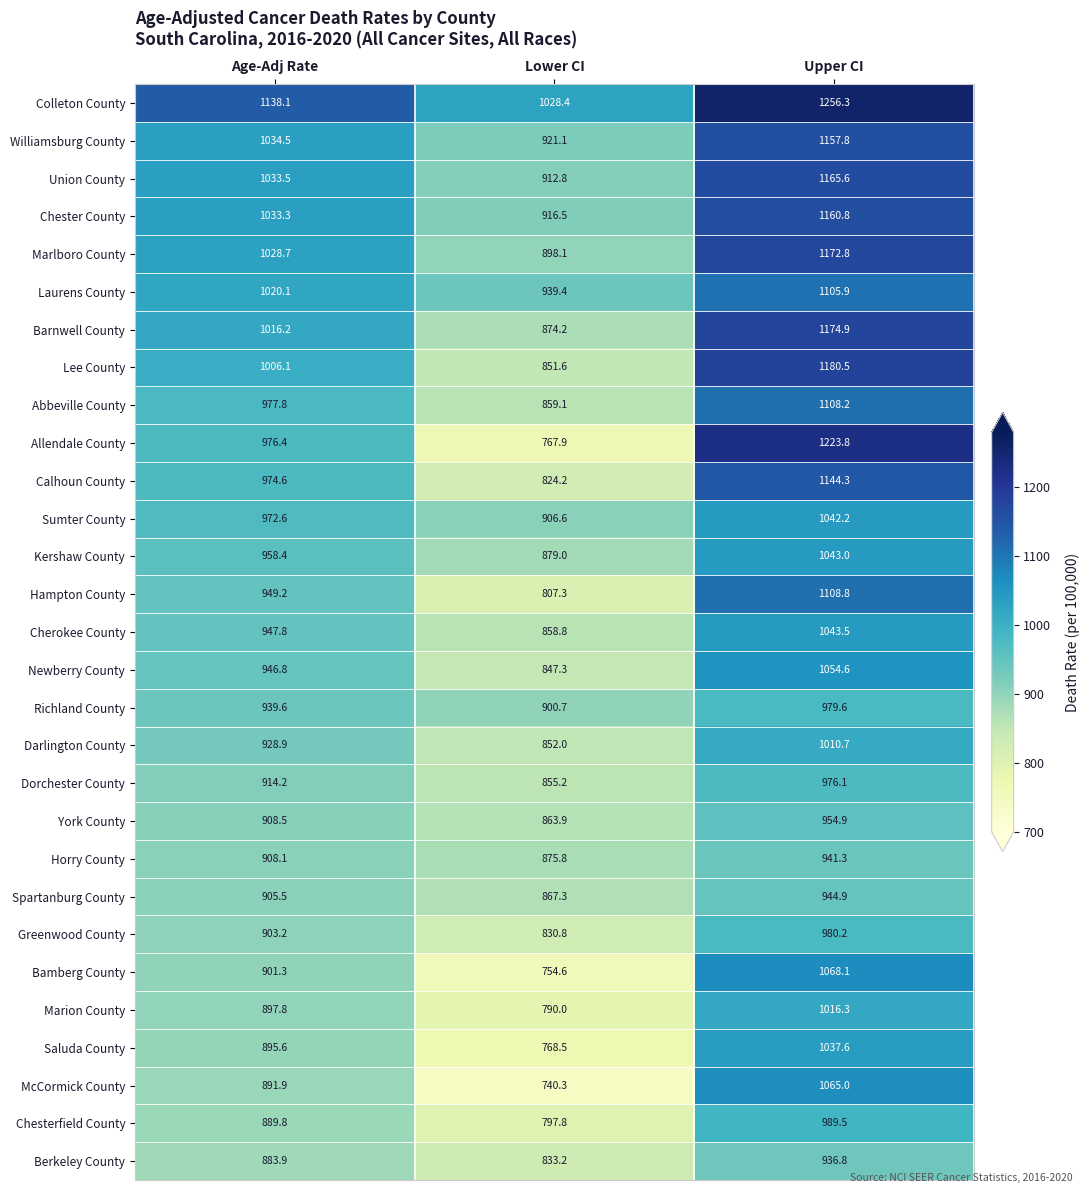

Is it true that Bamberg County equals 754.6 at Lower CI?

True